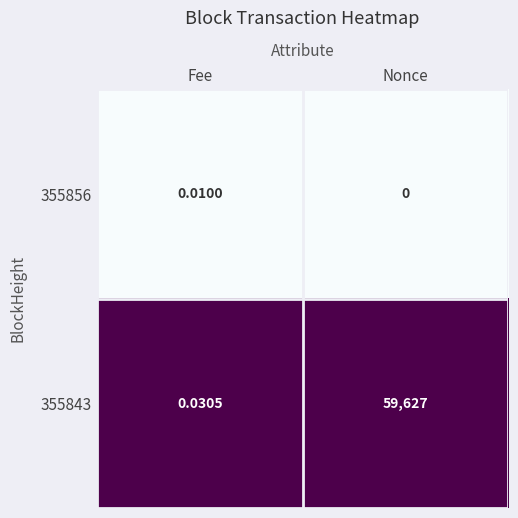

Rank the categories by 355856 value from highest to lowest.

Fee, Nonce